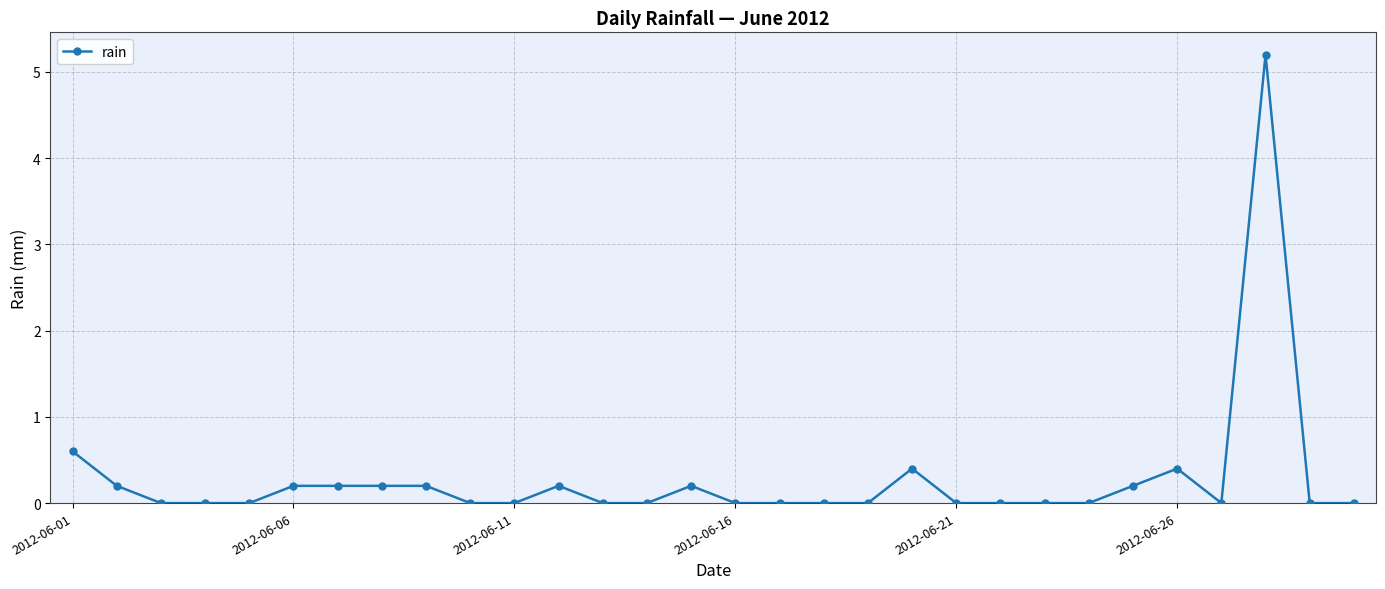

What is the average value?

0.3